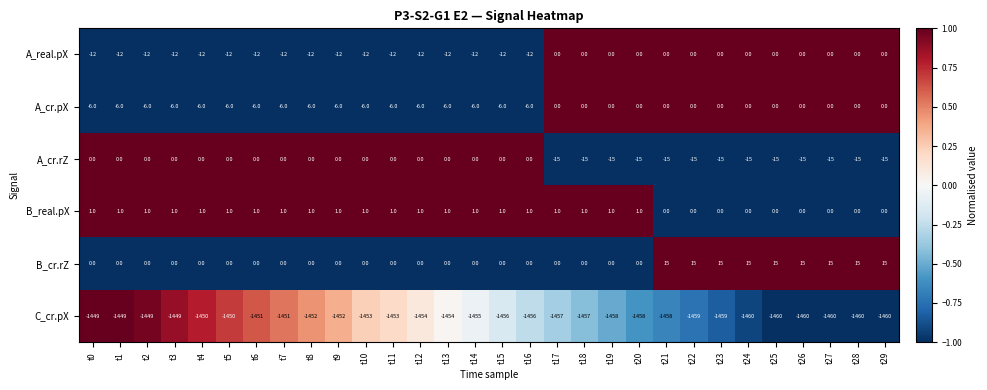

What is the greatest value displayed?

15